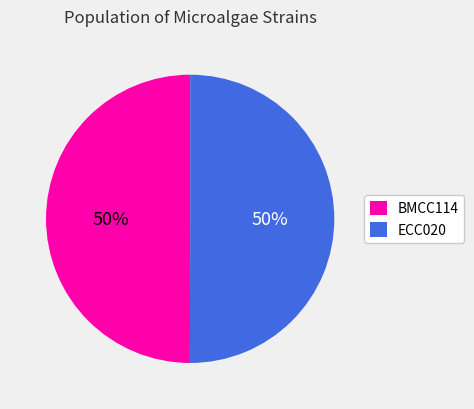

To the nearest percent, what is the average slice percentage?

50%